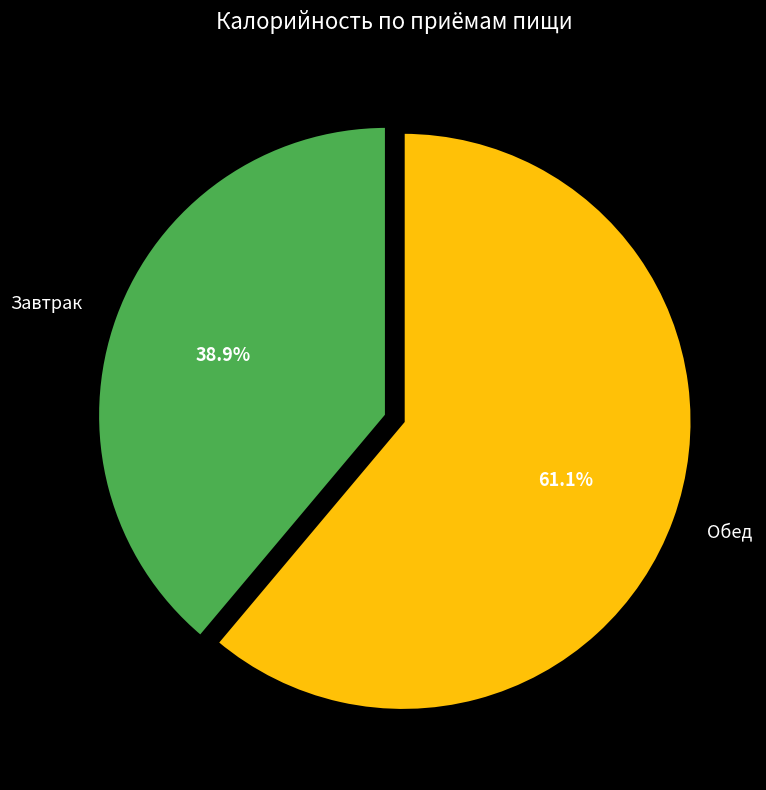

Approximately how many times larger is the value at Обед compared to Завтрак?

1.6